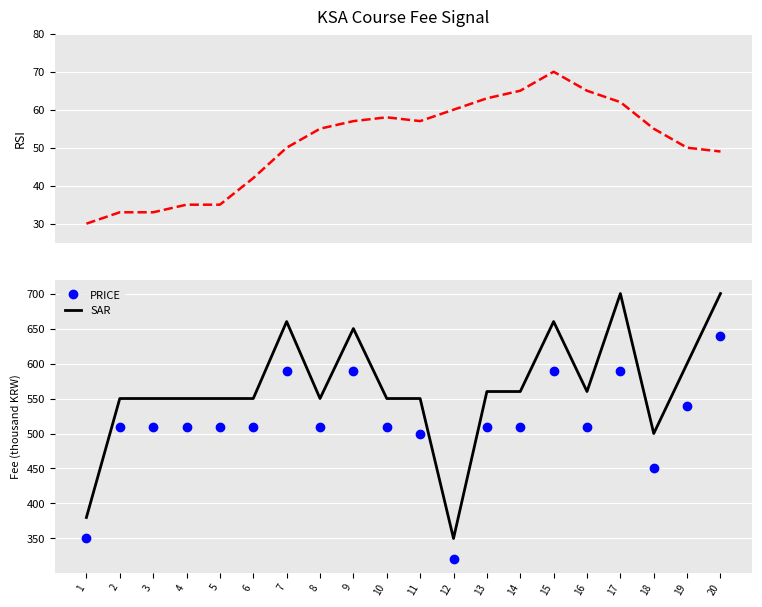

Which category has the lowest value in the PRICE series?

12